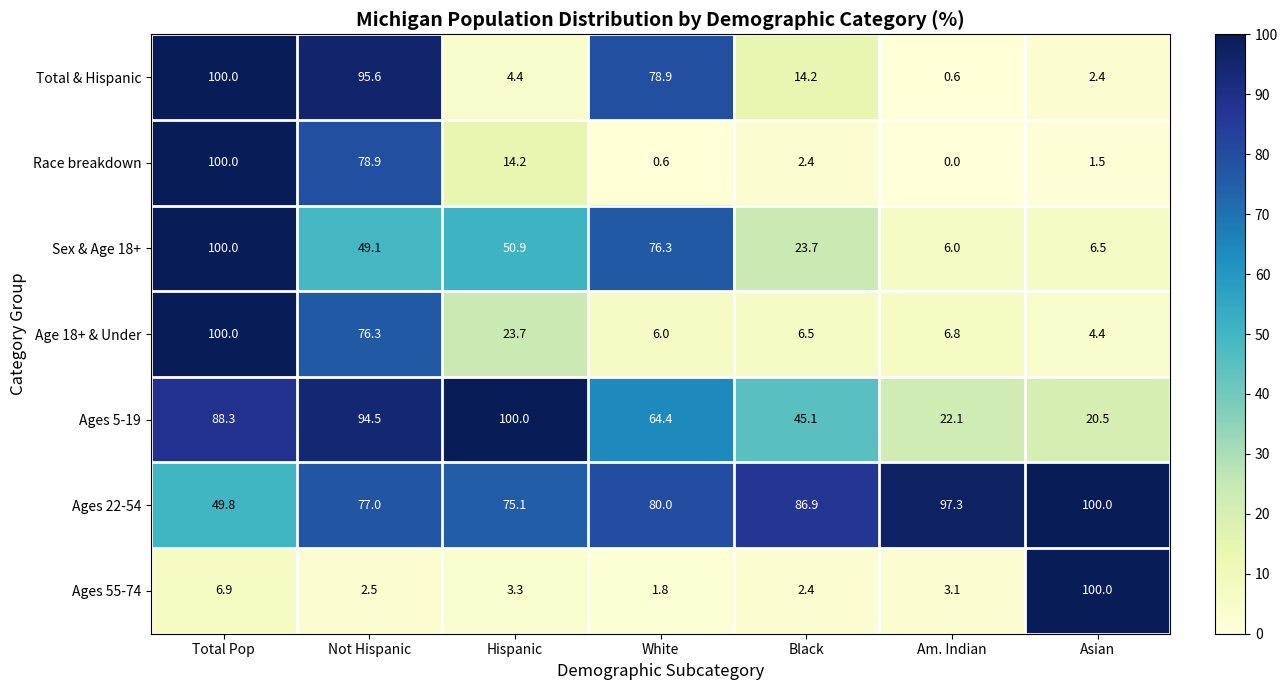

At which label does Age 18+ & Under first exceed 6?

Total Pop